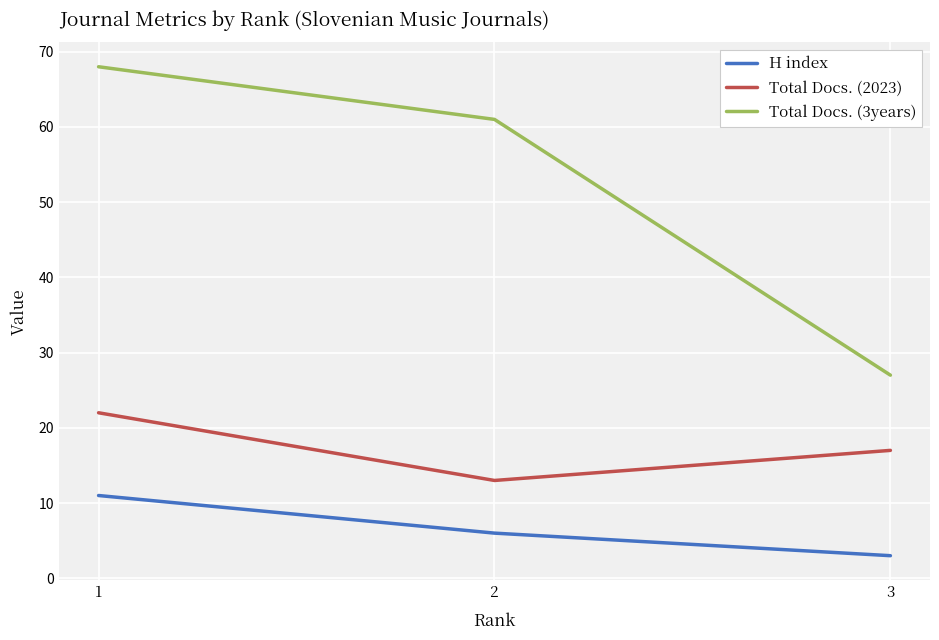

Which category has the lowest value in the Total Docs. (2023) series?

2